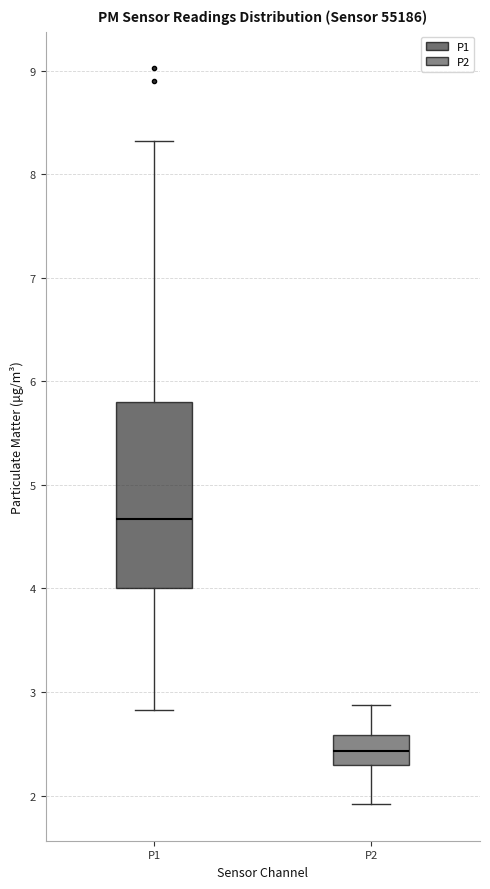

Where does the median line of the box for P1 sit on the y-axis? The values are not printed on the chart, so give them approximately, as read against the axis.

4.7